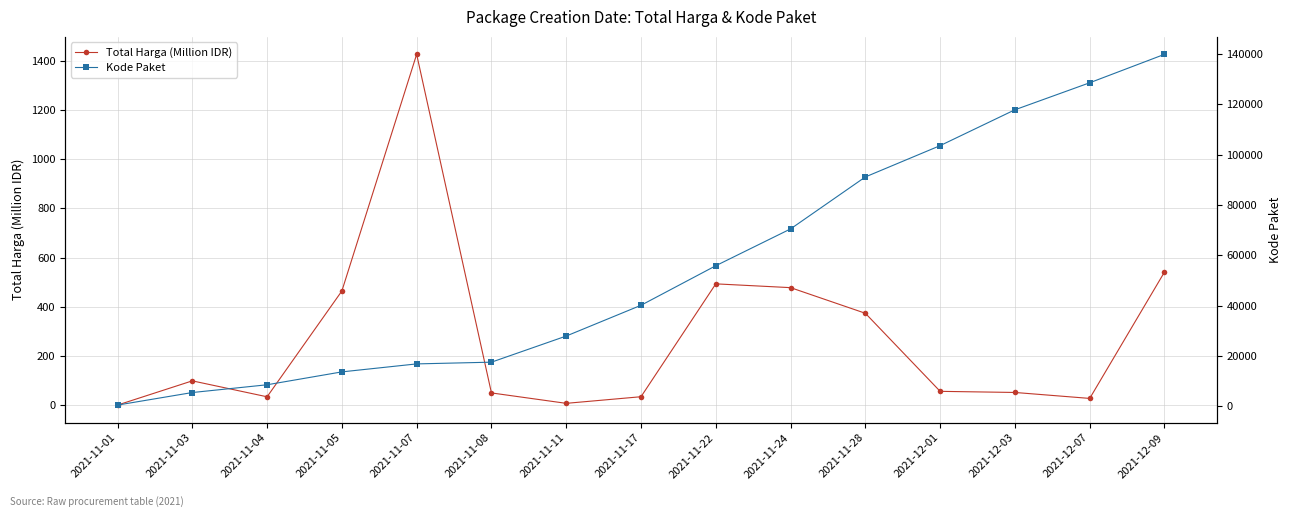

Which series changed the most between 2021-11-17 and 2021-11-28?

Kode Paket